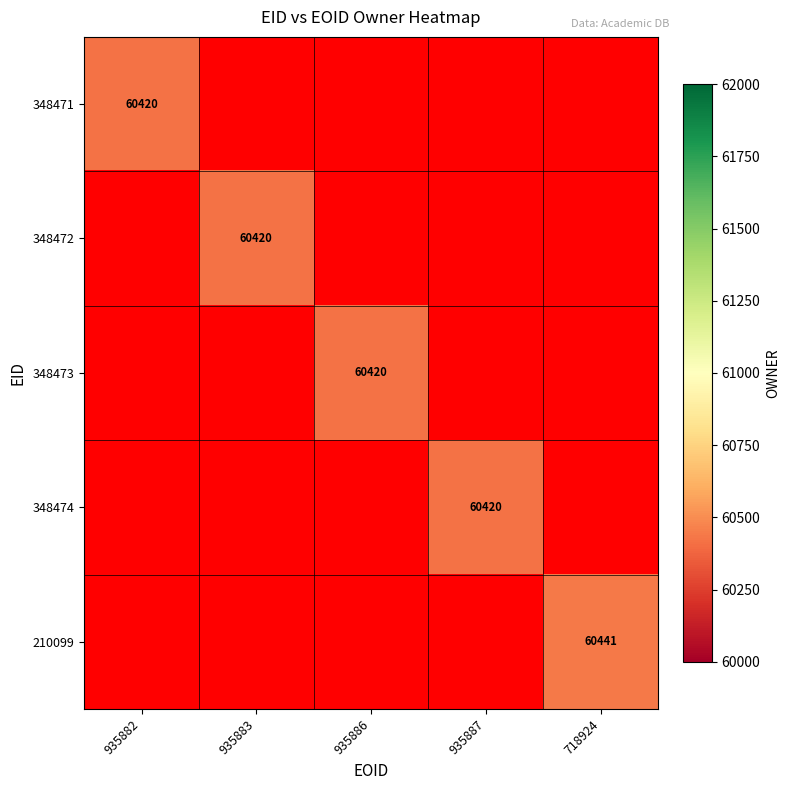

At which category does the chart reach its peak across all series?

718924